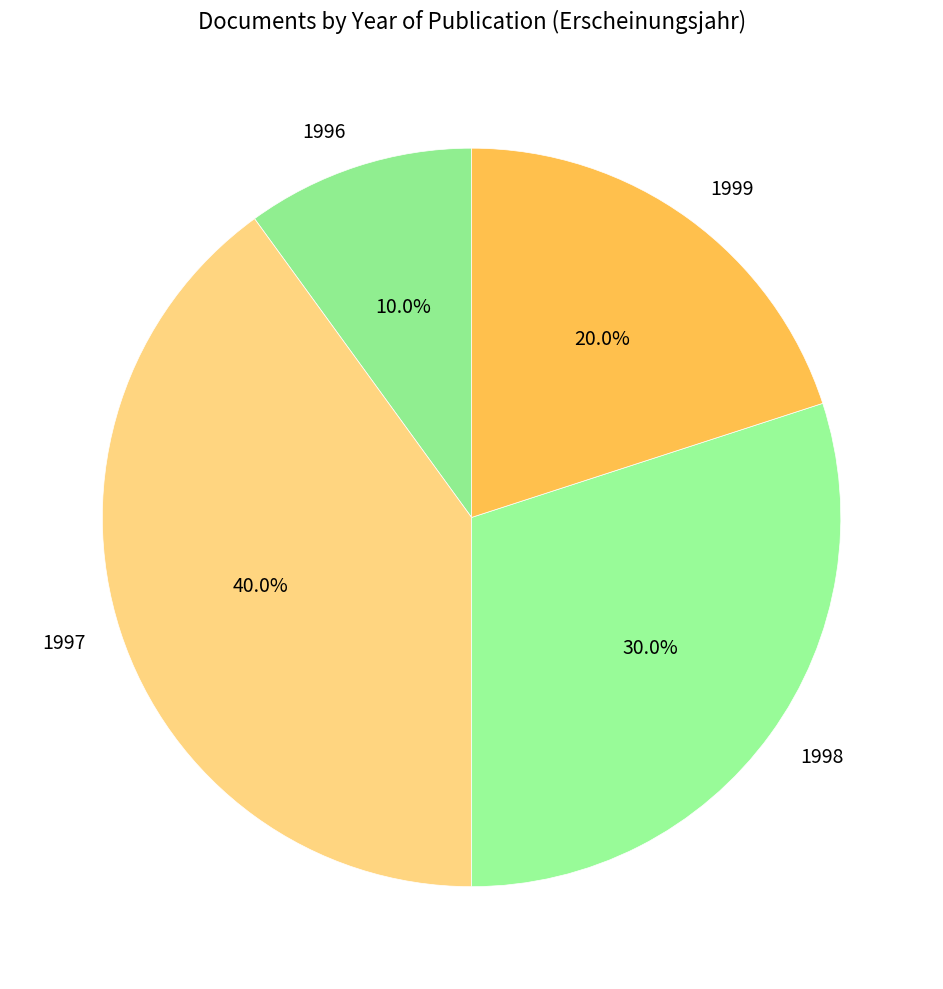

Combined, what portion of the pie is 1999 and 1996?

30.0%